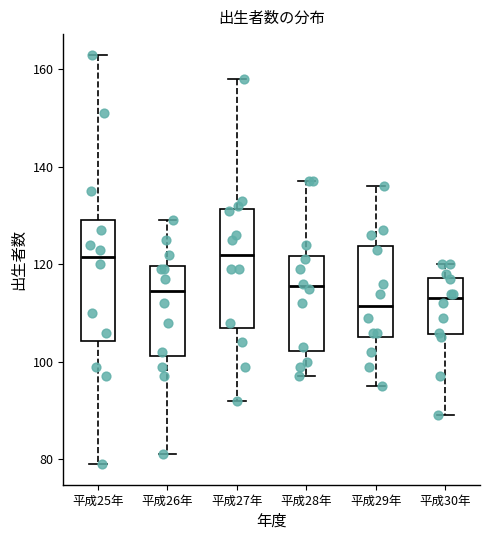

Reading left to right, read every box against the y-axis: the position of its median line, the range the box covers, and the ends of its whiskers. The values are not printed on the chart, so give them approximately, as read against the axis.

平成25年: median 122, box 104 to 130, whiskers 80 to 164
平成26年: median 114, box 102 to 120, whiskers 82 to 130
平成27年: median 122, box 108 to 132, whiskers 92 to 158
平成28年: median 116, box 102 to 122, whiskers 98 to 138
平成29年: median 112, box 106 to 124, whiskers 96 to 136
平成30年: median 114, box 106 to 118, whiskers 90 to 120